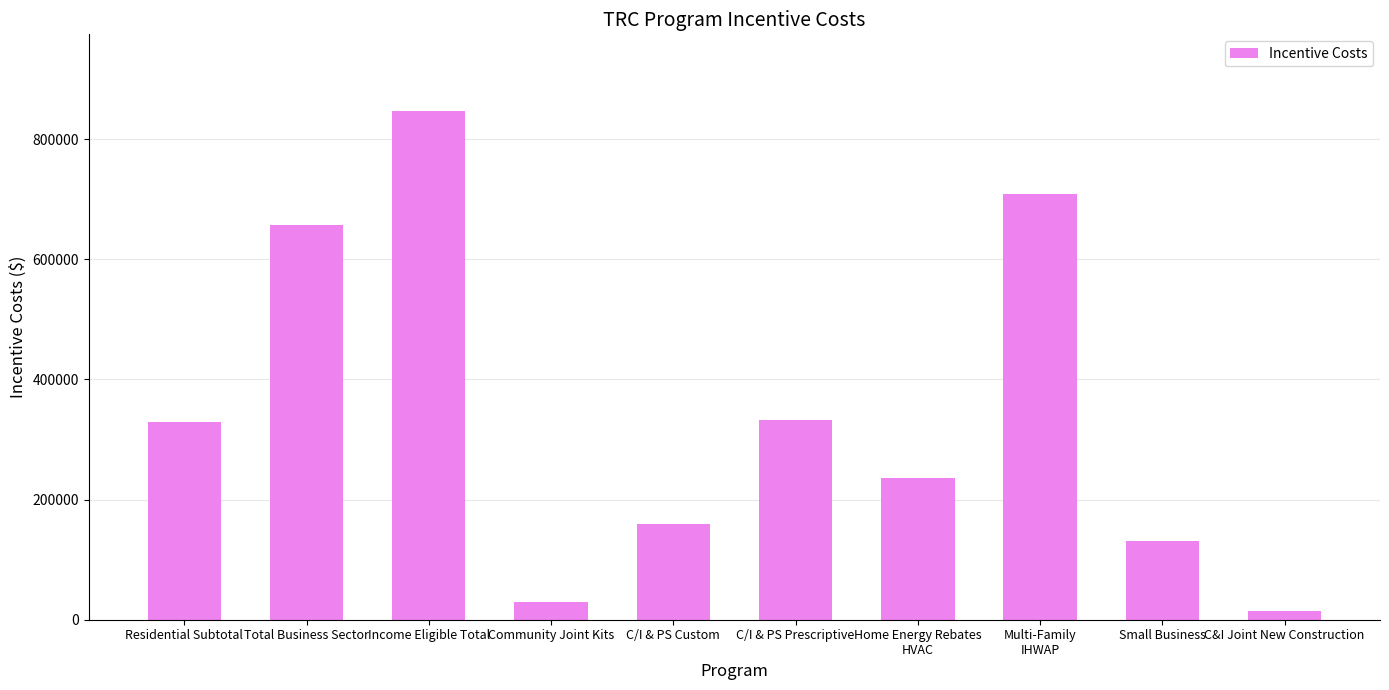

How many values exceed 329294?

5